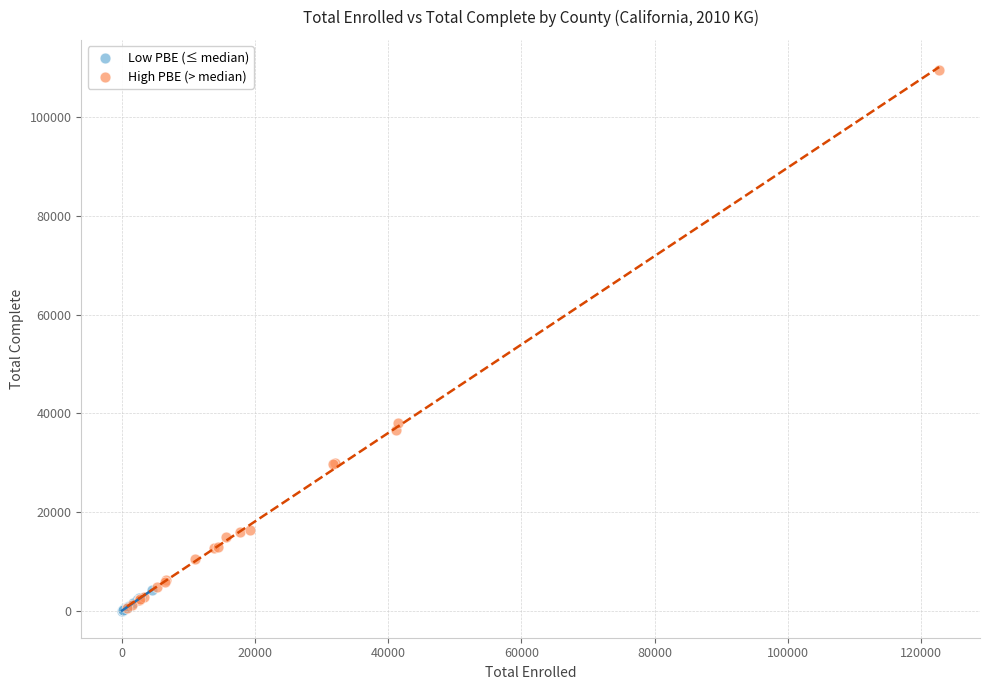

Which series contains the highest Y value?

High PBE (> median)